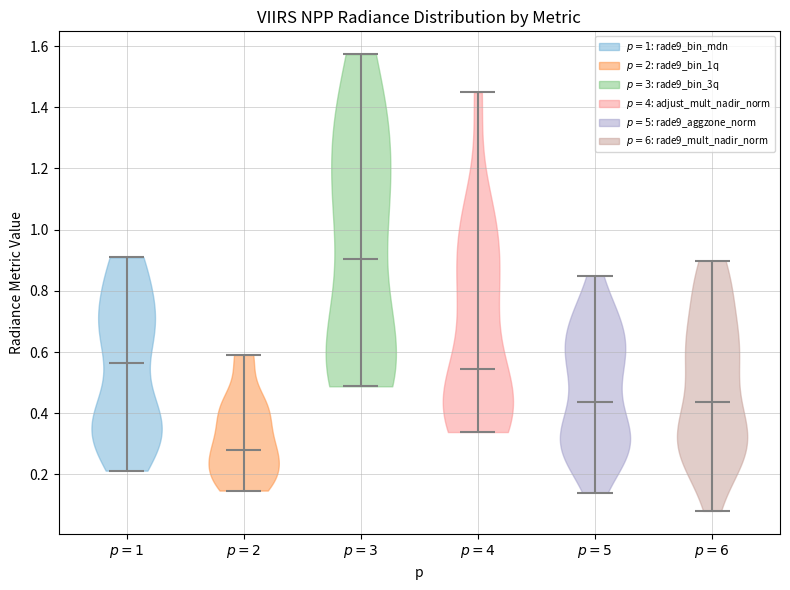

What is the highest point the violin for $p=1$ reaches on the y-axis? The values are not printed on the chart, so give them approximately, as read against the axis.

0.90